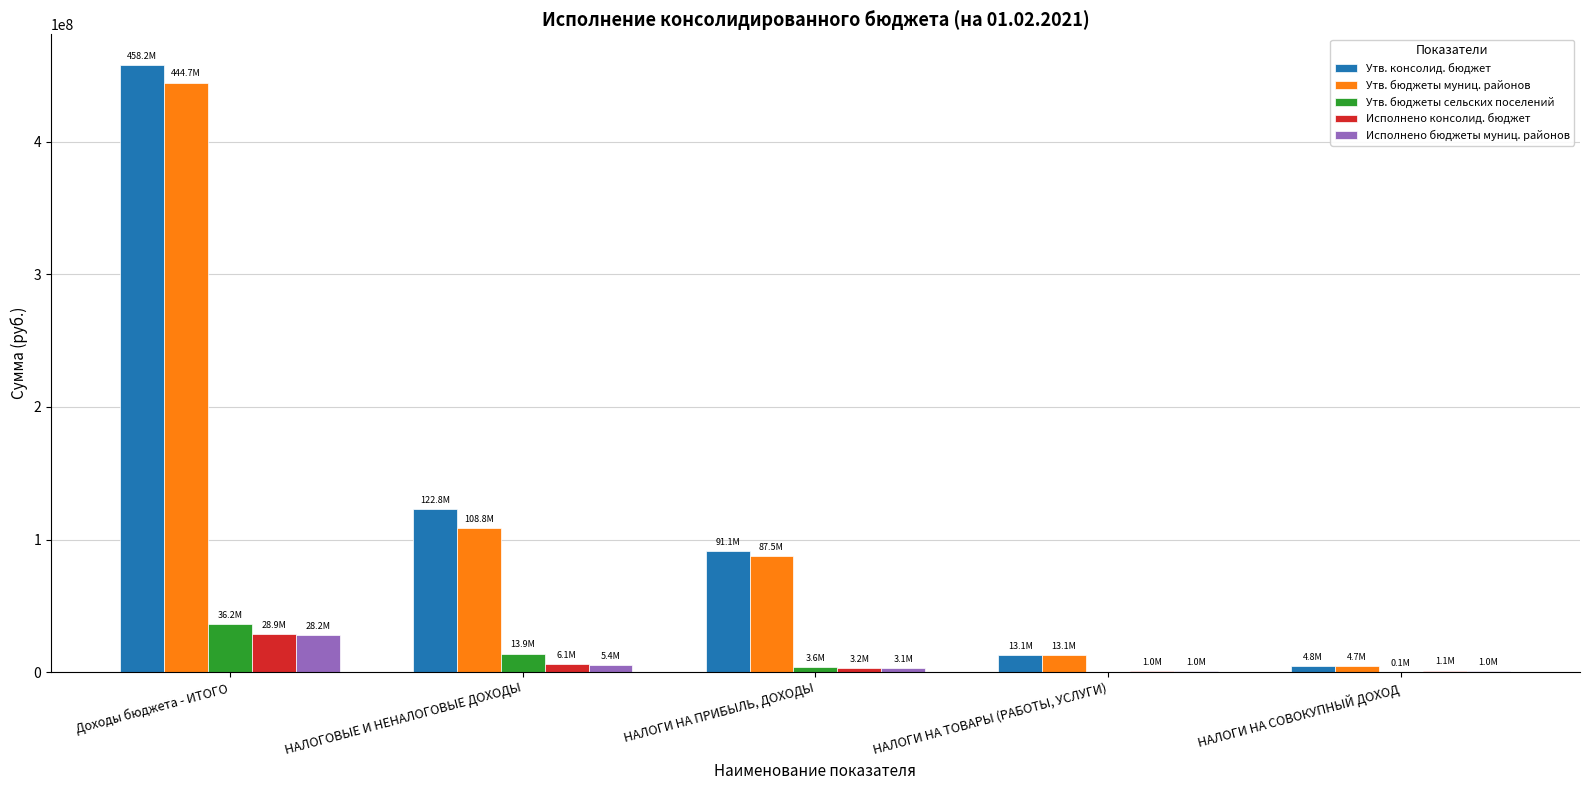

Is it true that Утв. бюджеты сельских поселений equals 13937000.0 at НАЛОГОВЫЕ И НЕНАЛОГОВЫЕ ДОХОДЫ?

True